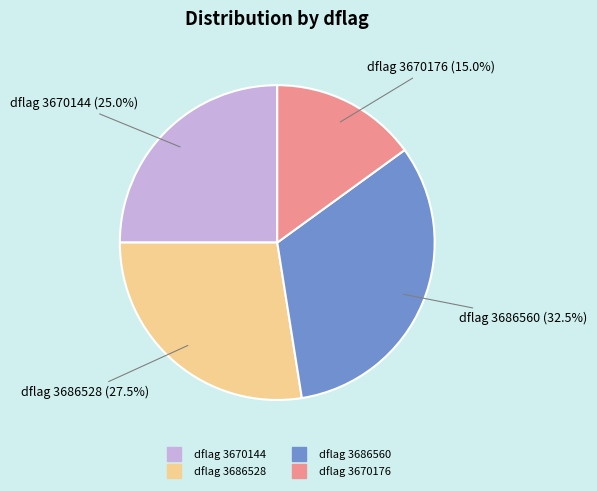

Is there a majority slice in this chart?

No